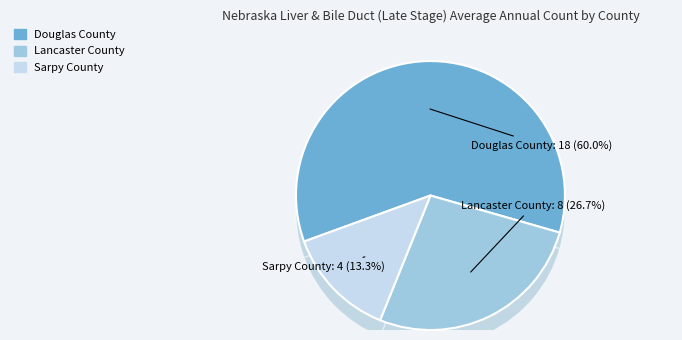

To the nearest percent, what percentage of the pie is Douglas County?

60%